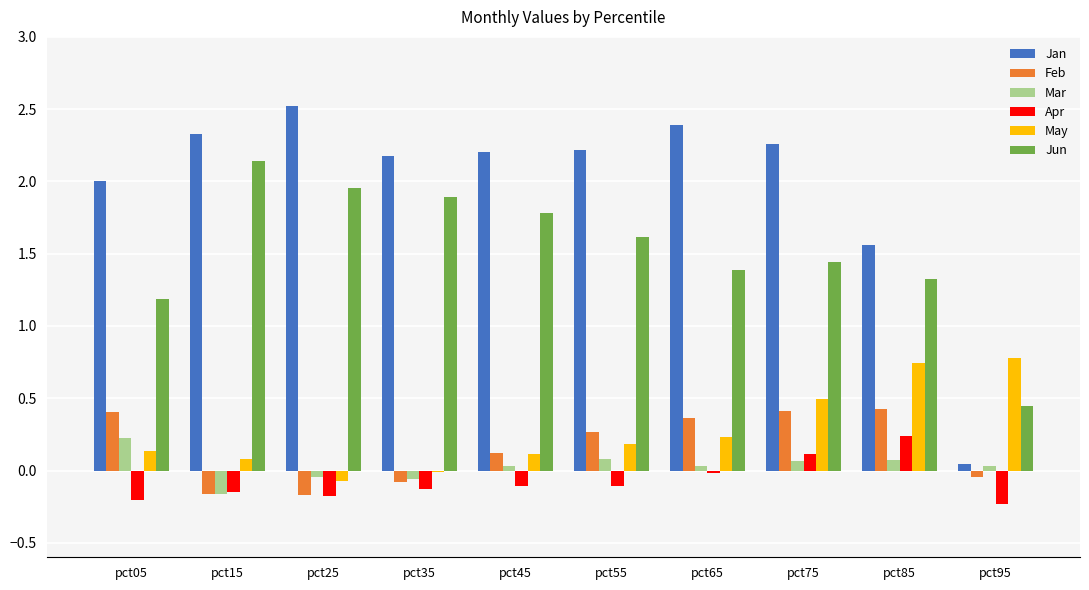

The value of Feb at pct35 is -0.1. True or false?

True